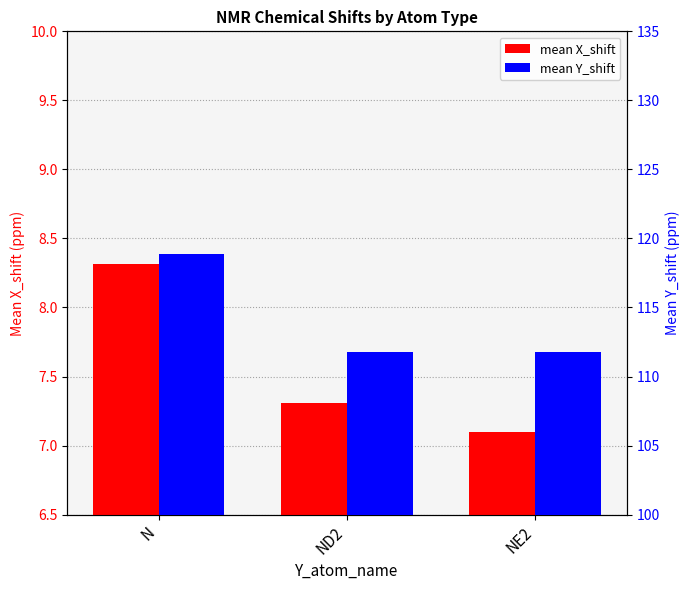

What is the total value across all series at ND2?

119.1